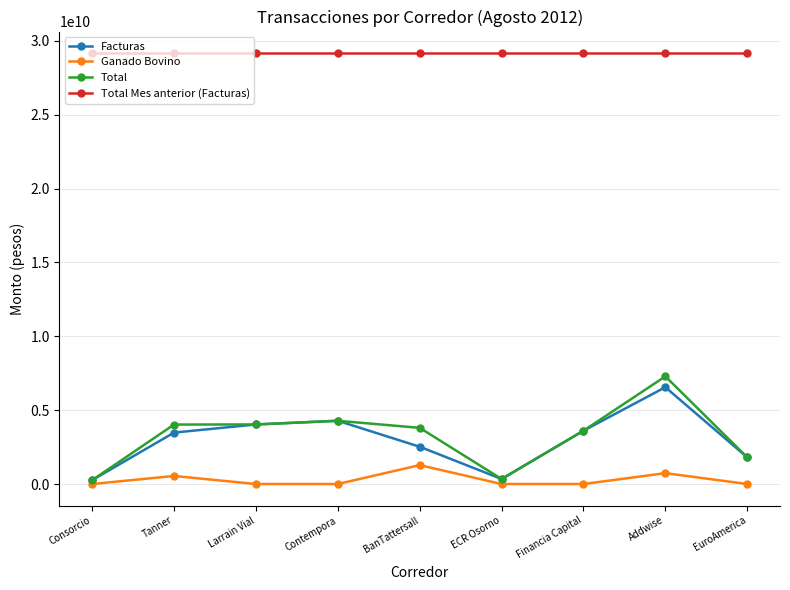

How many data points does each series have?

9